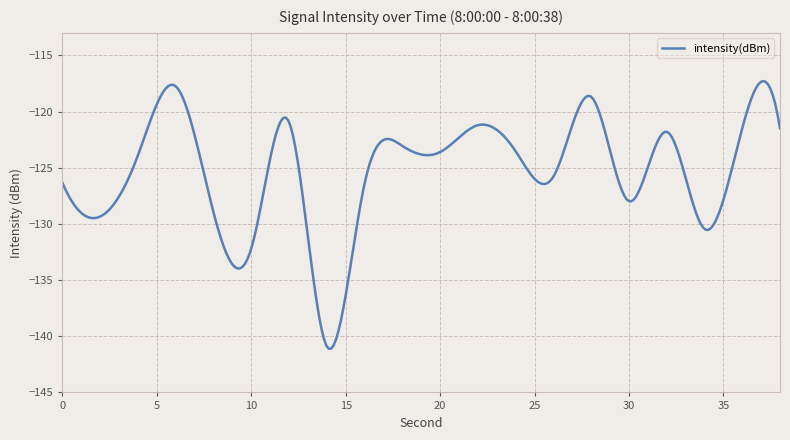

What is the smallest value displayed?

-141.1